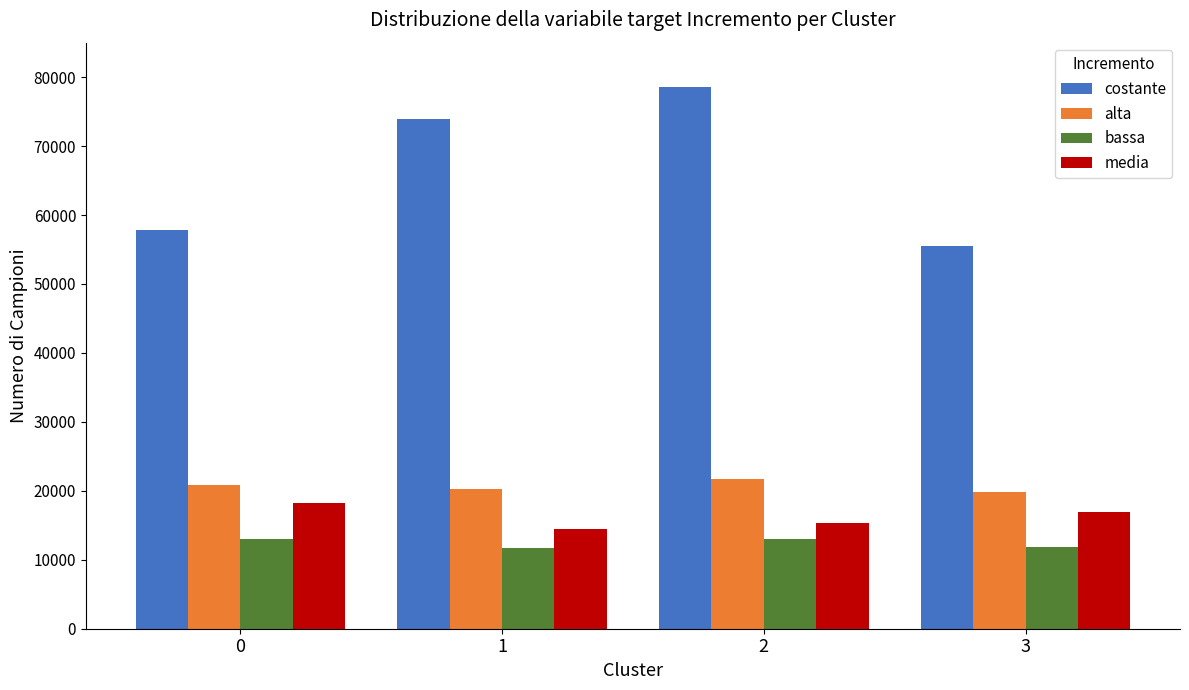

What is the minimum value for costante?

55500